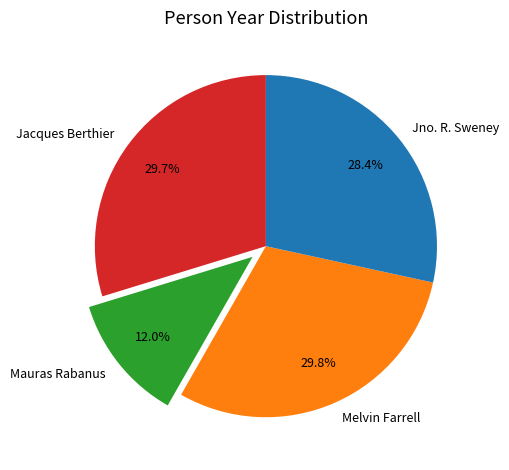

What is the ratio of the value at Jno. R. Sweney to the value at Mauras Rabanus?

2.4